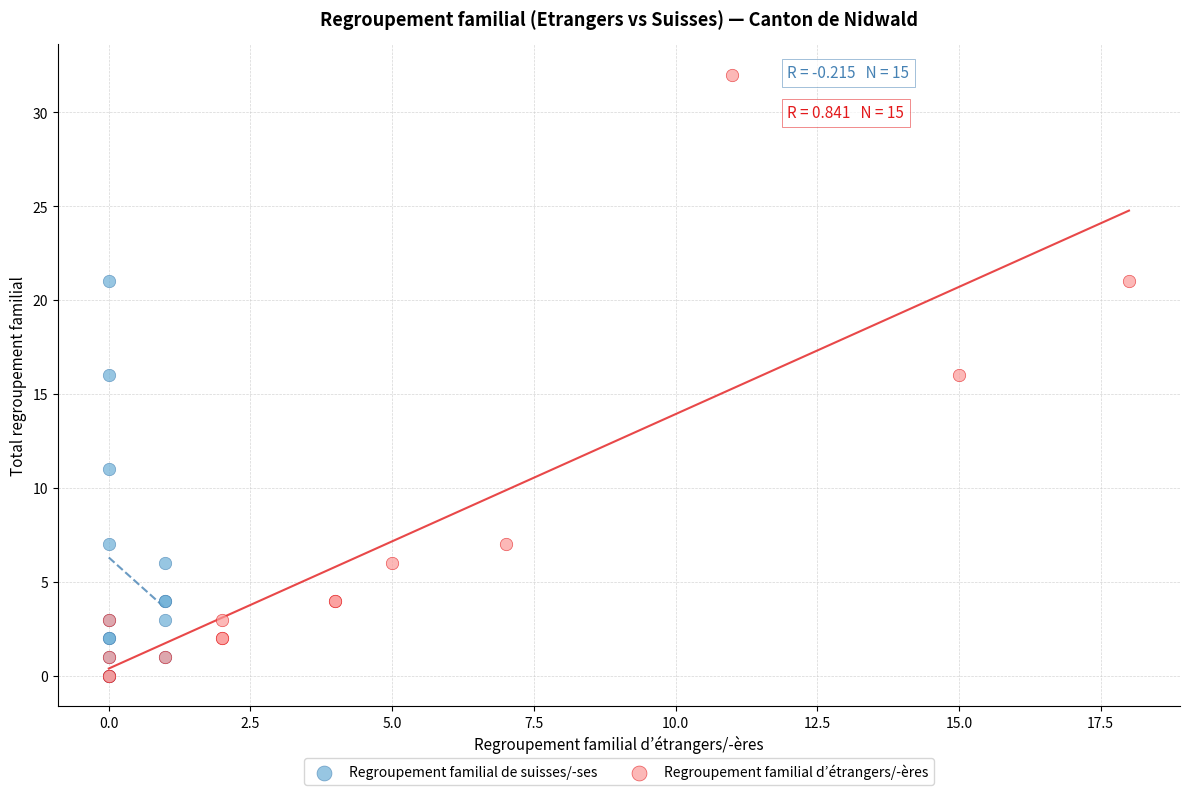

Which series has the largest Y range (max minus min)?

Regroupement familial d’étrangers/-ères